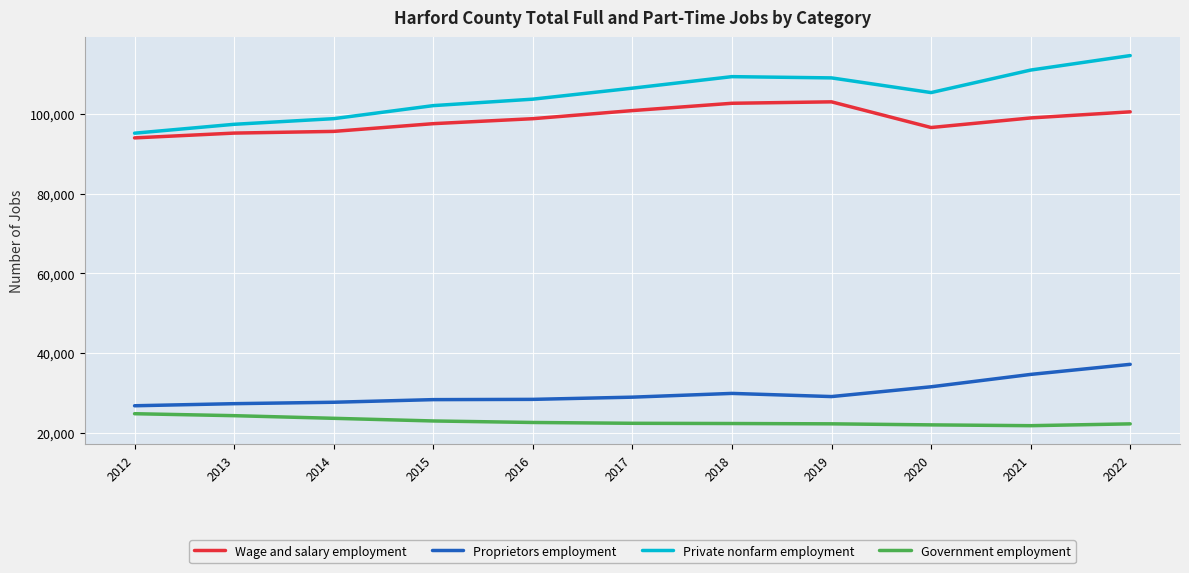

What is the total value across all series at 2016?

253597